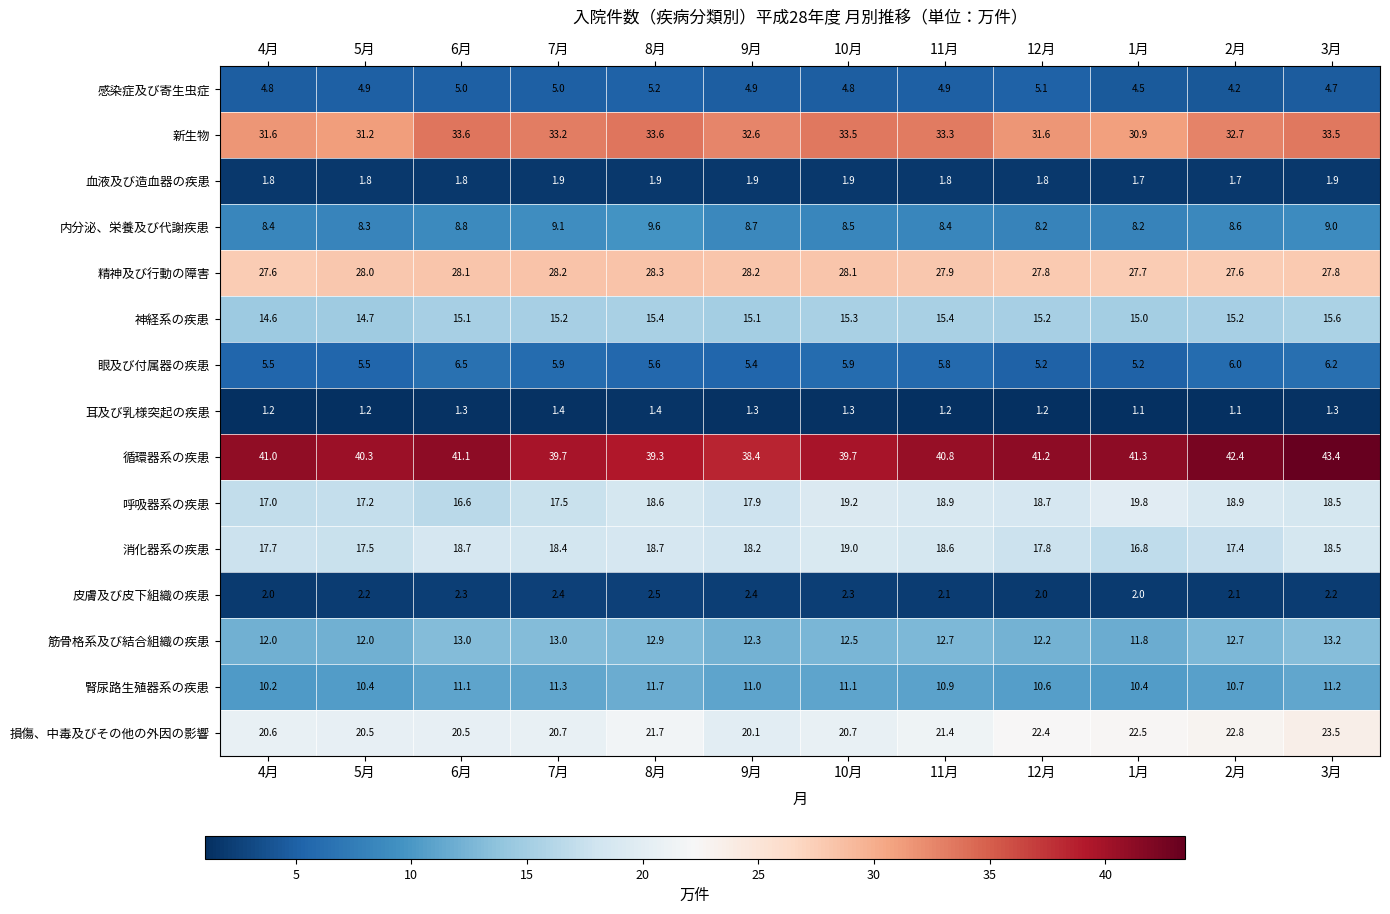

Between 4月 and 11月, which series saw the biggest shift?

呼吸器系の疾患